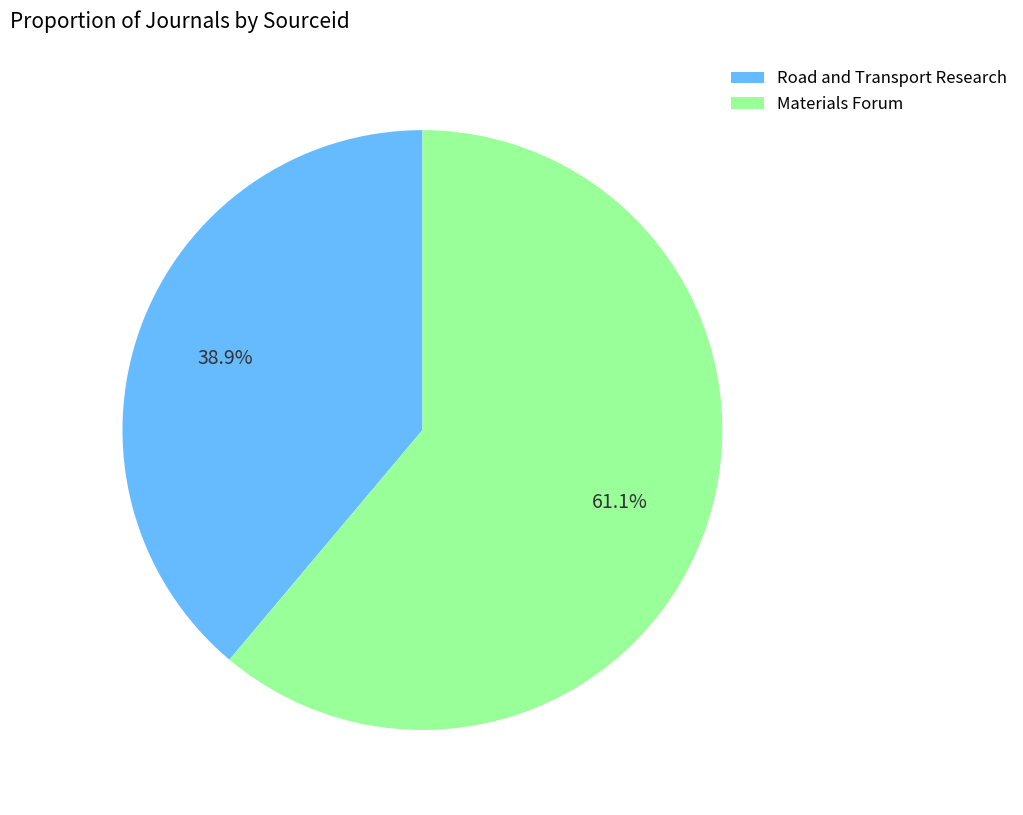

What portion of the pie excludes Materials Forum?

38.9%